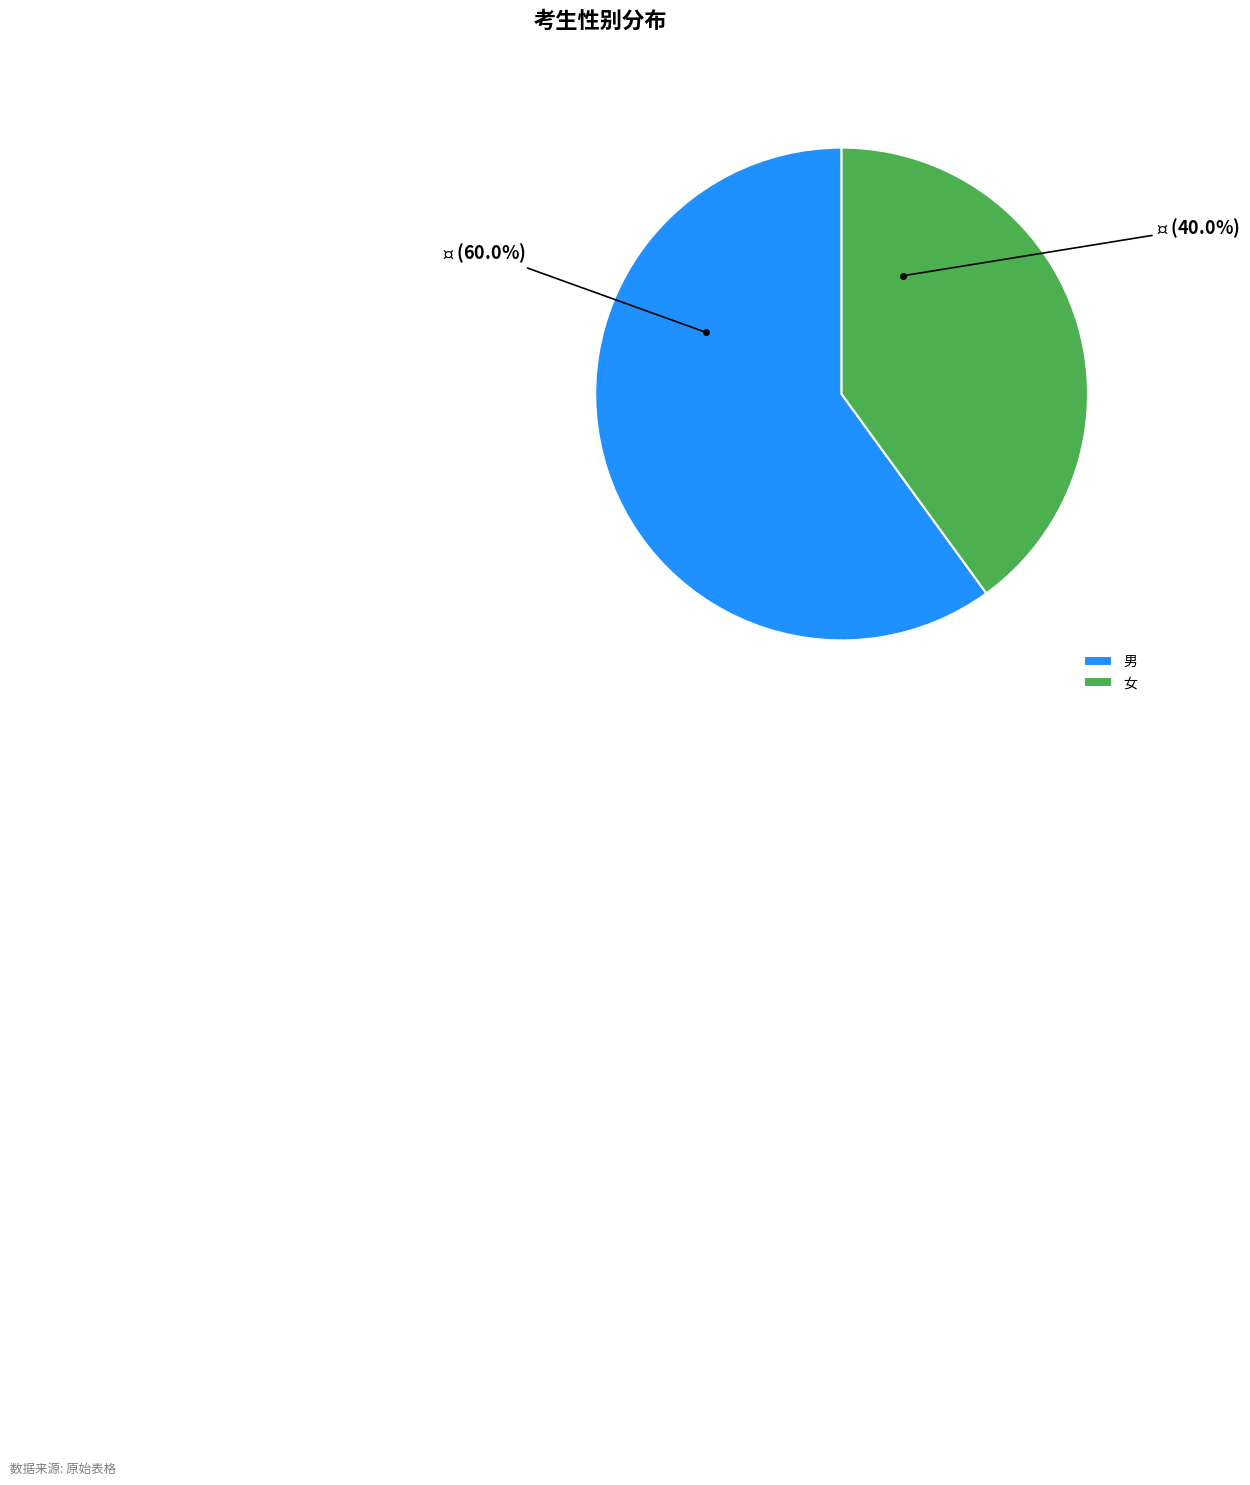

How many slices are in this pie chart?

2